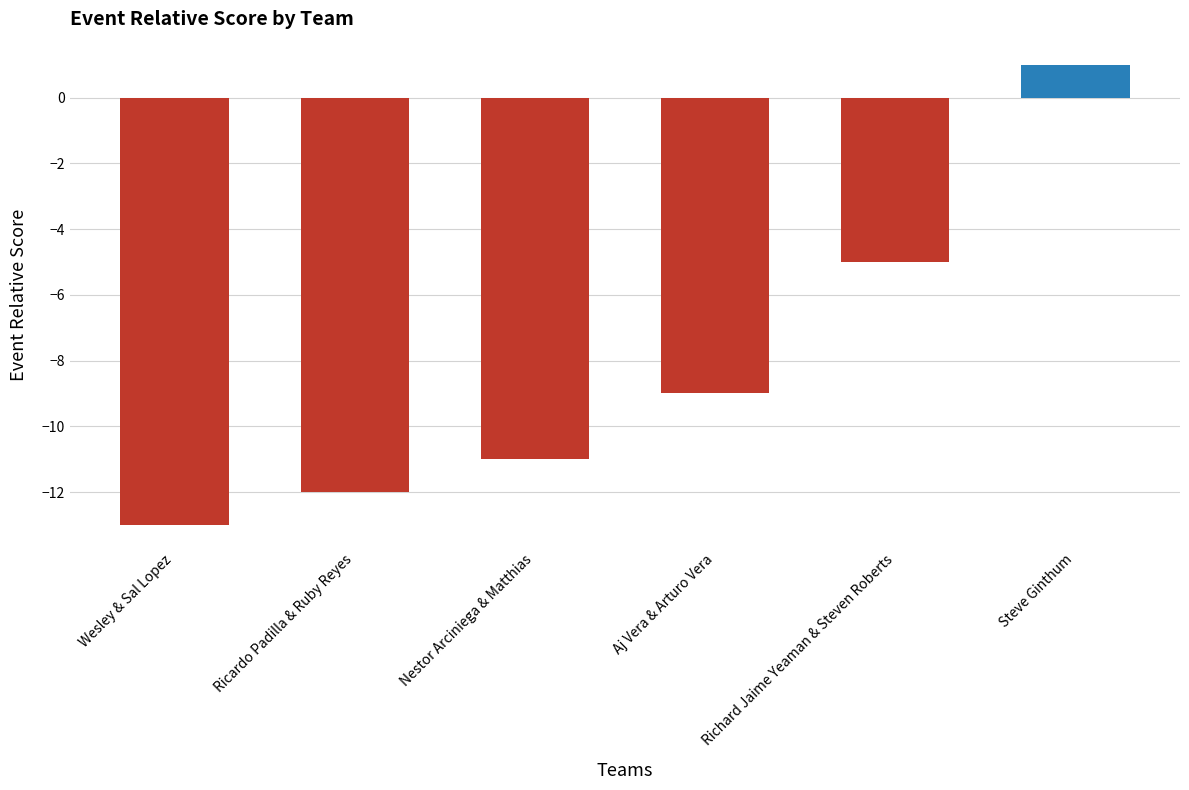

What is the smallest value displayed?

-13